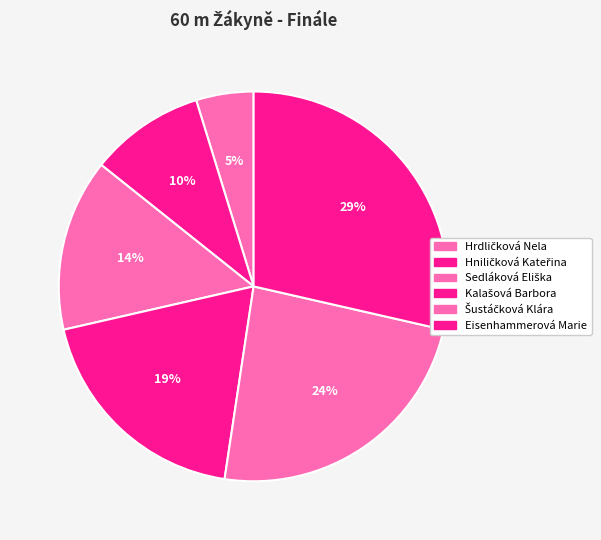

To the nearest percent, what is the average slice percentage?

17%